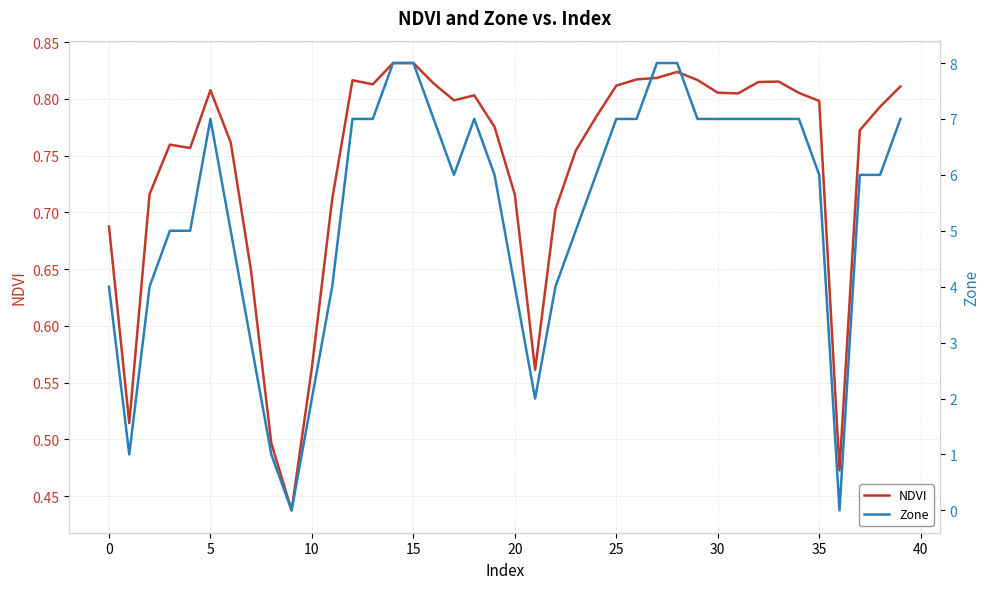

The value of NDVI at 37 is 0.3. True or false?

False